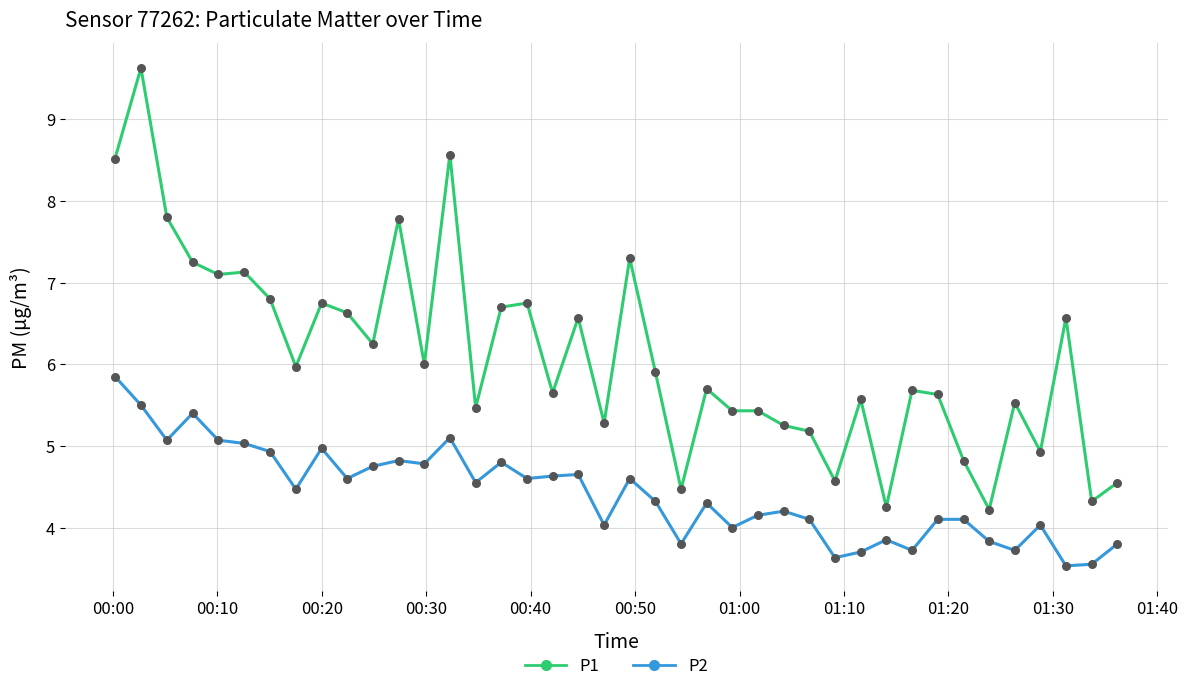

Which series has the largest range (max minus min)?

P1